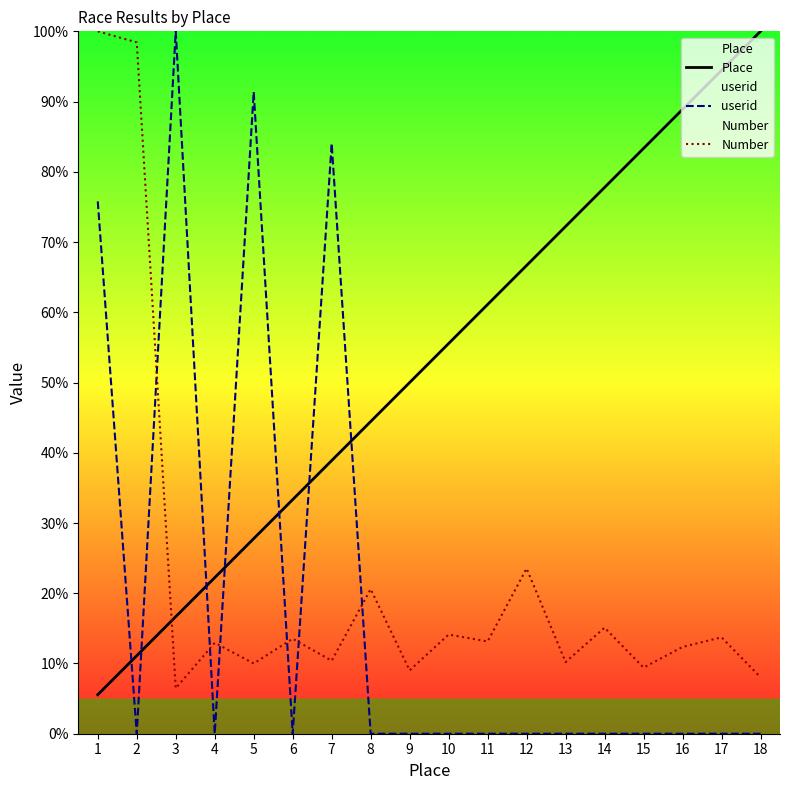

Reading left to right, transcribe all the data shown in this chart.

Place: 5.6	11.1	16.7	22.2	27.8	33.3	38.9	44.4	50.0	55.6	61.1	66.7	72.2	77.8	83.3	88.9	94.4	100.0
userid: 75.8	0.0	100.0	0.0	91.4	0.0	84.0	0.0	0.0	0.0	0.0	0.0	0.0	0.0	0.0	0.0	0.0	0.0
Number: 100.0	98.4	6.5	12.9	10.0	13.5	10.4	20.6	9.0	14.1	13.1	23.5	10.2	15.1	9.4	12.4	13.7	8.0